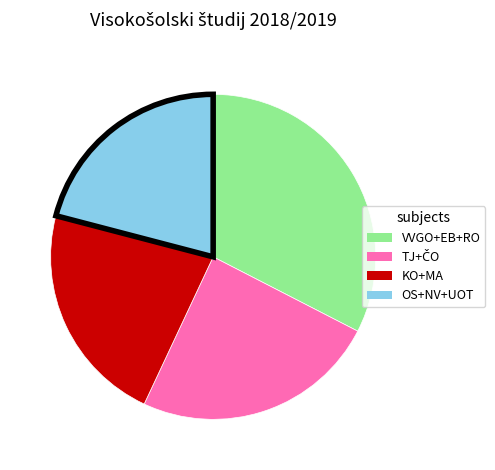

Does any single category account for the majority?

No